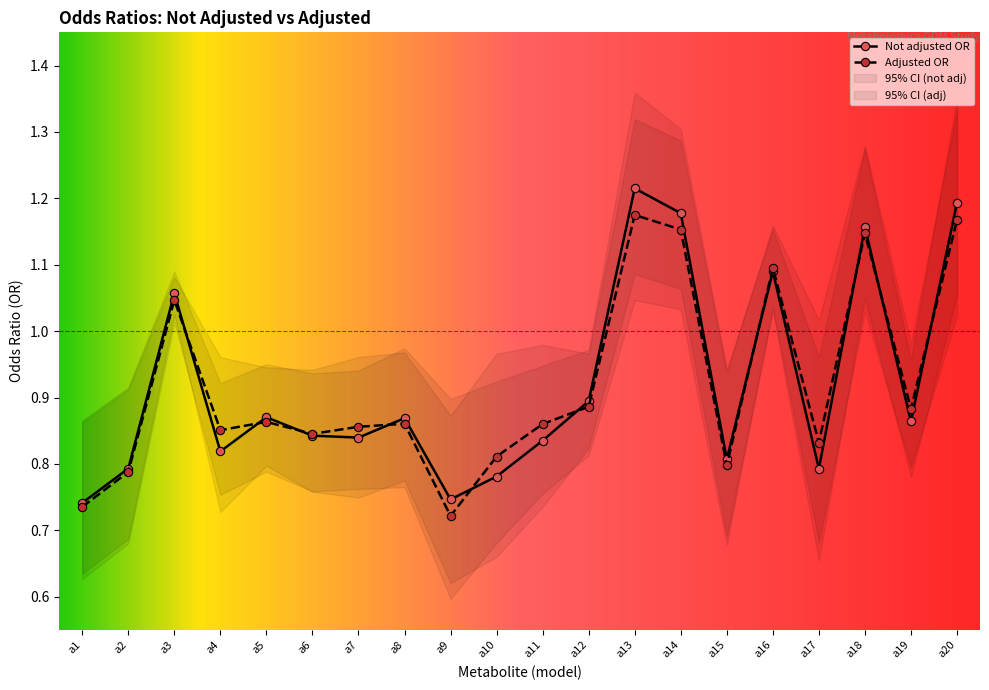

At which category does Not adjusted OR reach its first local valley?

a4